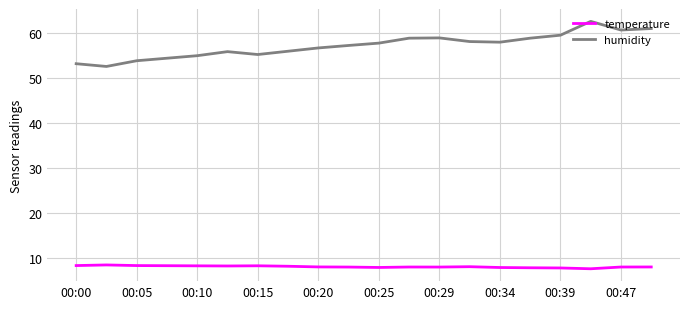

What is the maximum value shown in the chart?

62.6